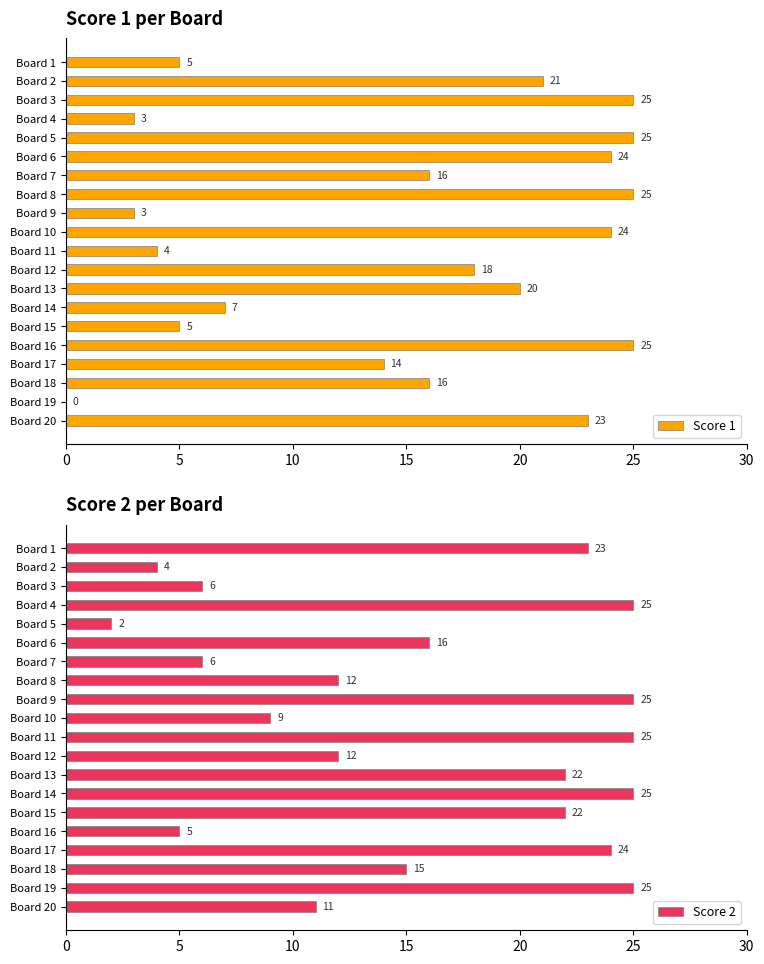

Reading right to left, list all the values displayed in this chart.

Score 1: 23	0	16	14	25	5	7	20	18	4	24	3	25	16	24	25	3	25	21	5
Score 2: 11	25	15	24	5	22	25	22	12	25	9	25	12	6	16	2	25	6	4	23